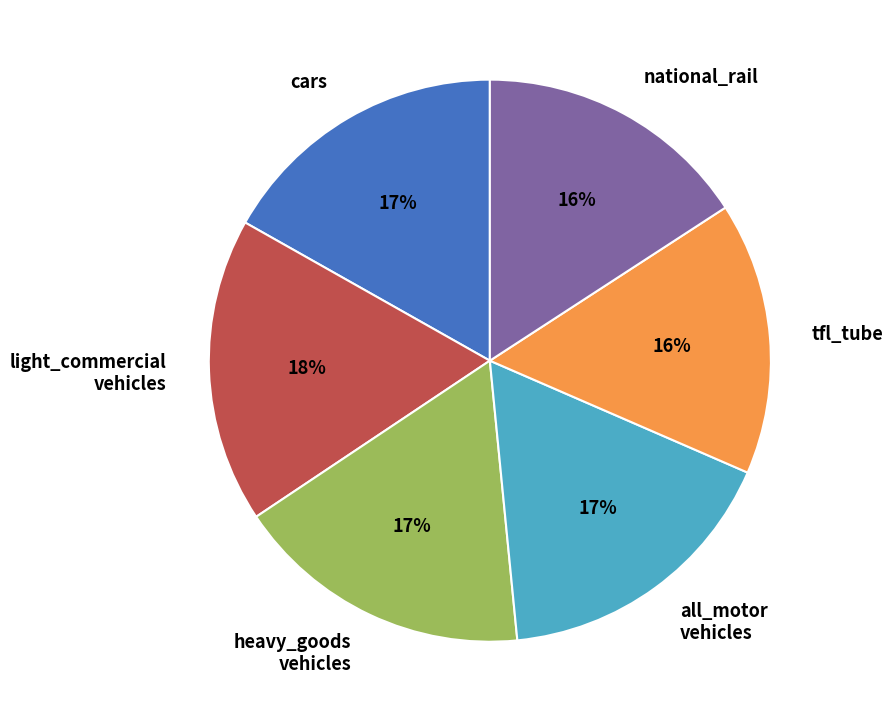

To the nearest percent, what is the average slice percentage?

17%